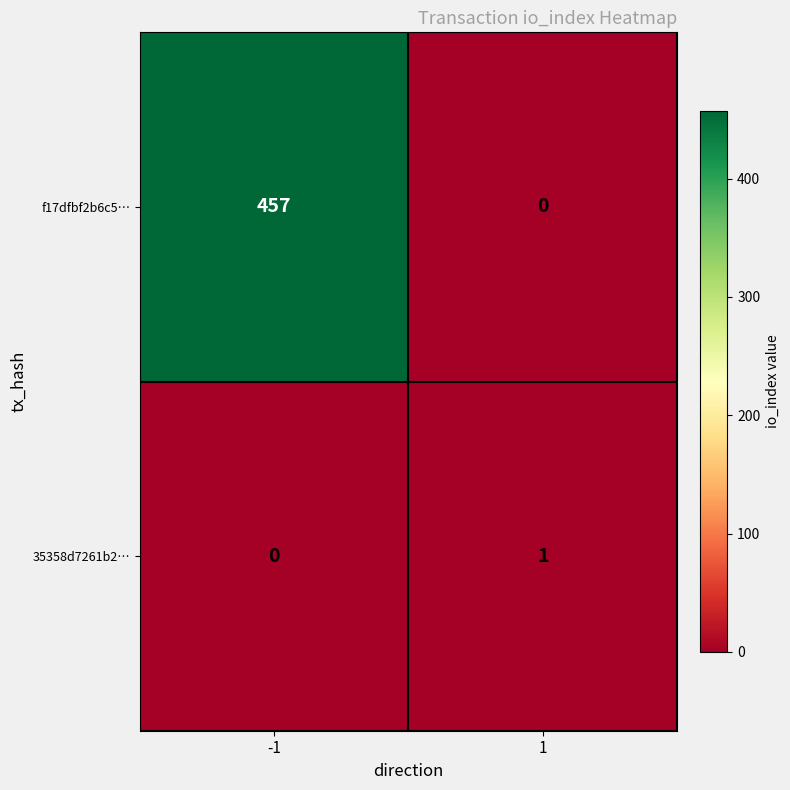

What is the total value across all series at -1?

457